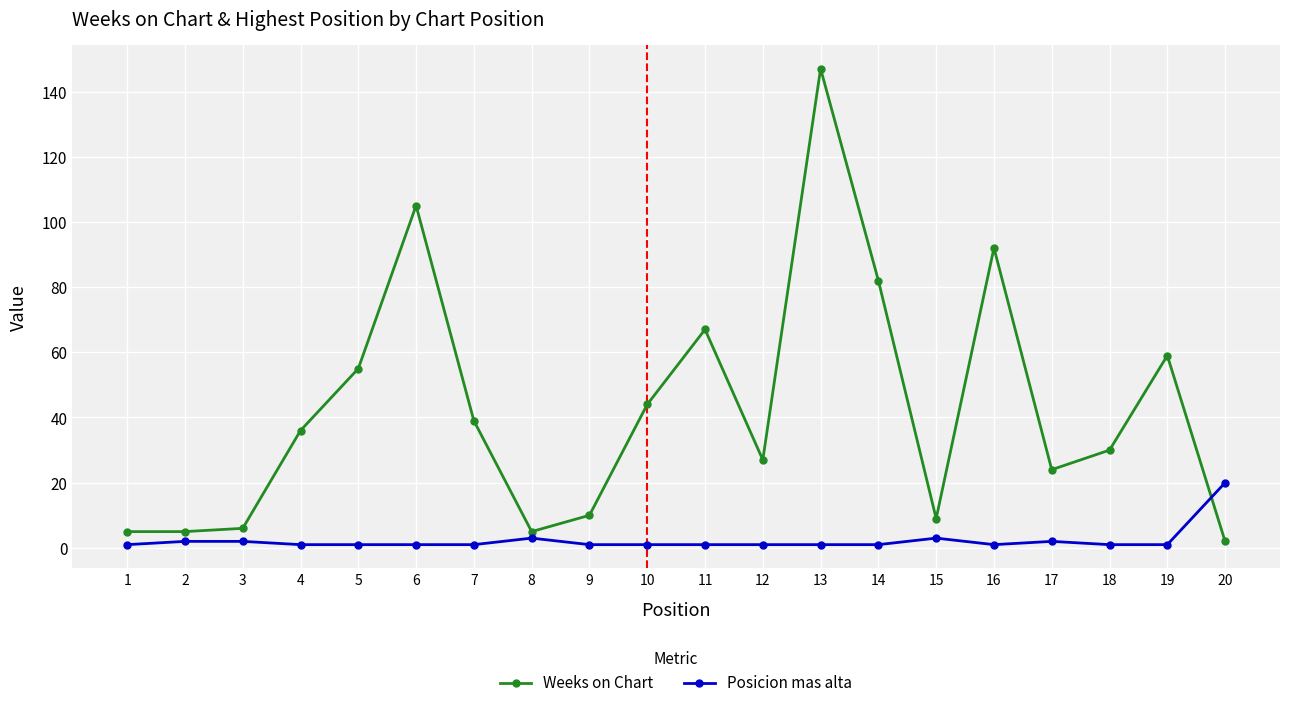

Which series ends up on top after the final intersection of Weeks on Chart and Posicion mas alta?

Posicion mas alta